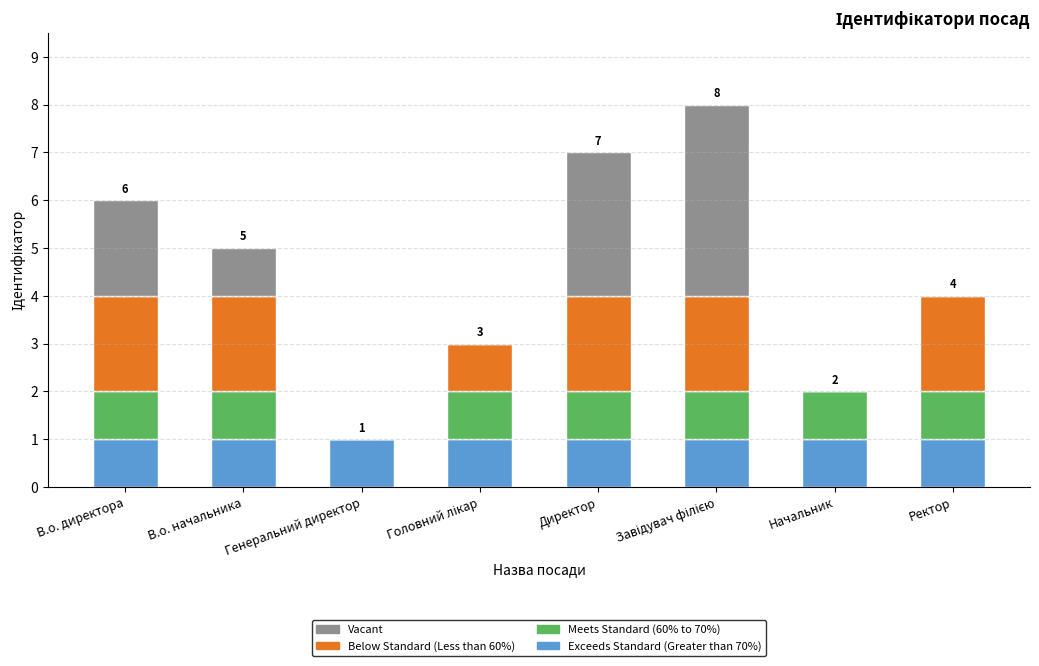

What is the total value across all series at Ректор?

4